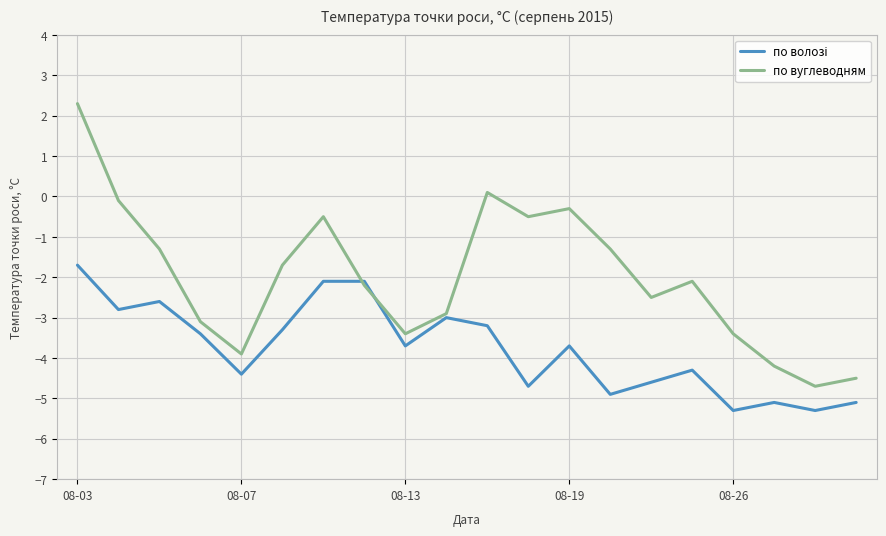

Which series has the largest range (max minus min)?

по вуглеводням